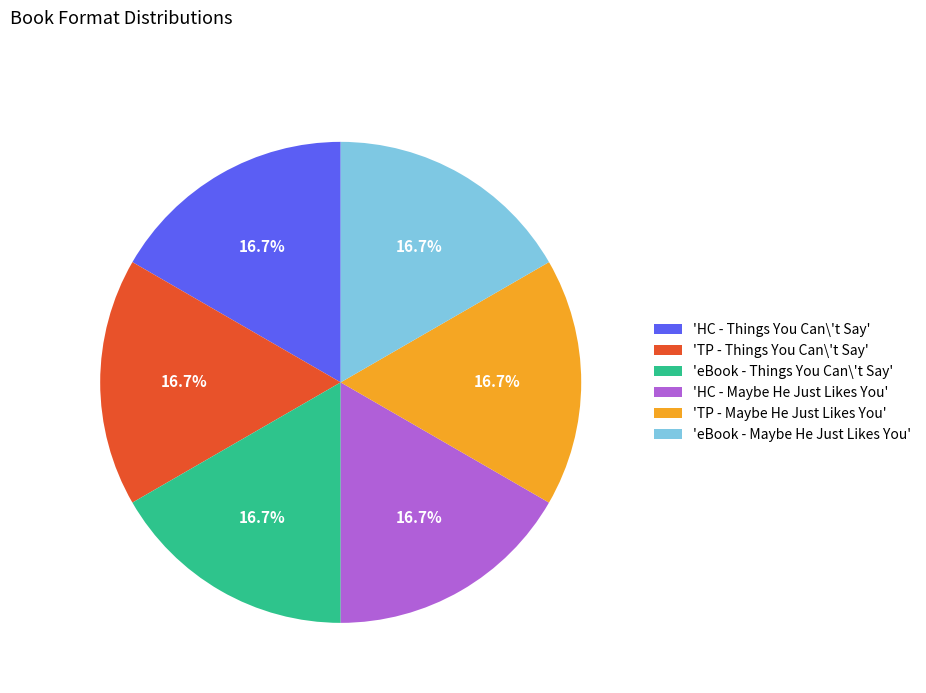

To the nearest percent, what is the difference between the largest and smallest slice percentages?

0%